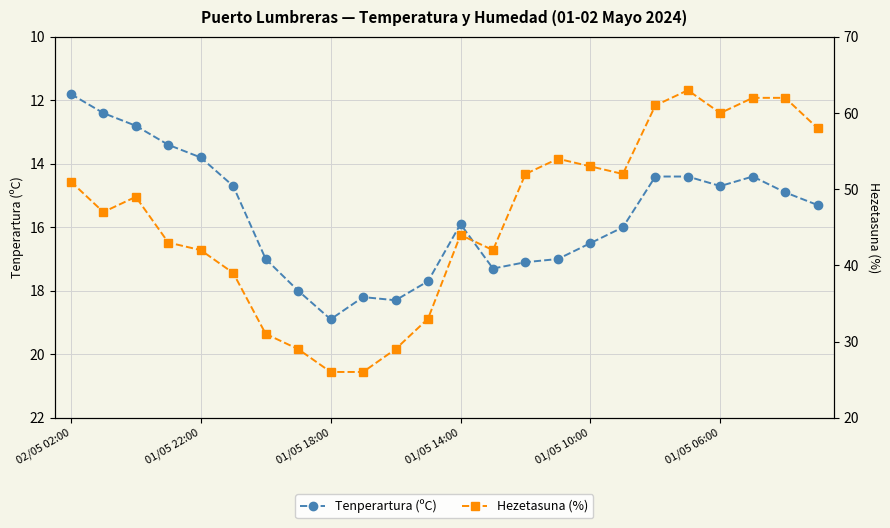

True or false: Tenperartura (ºC) has more than 2 interior local peaks.

True